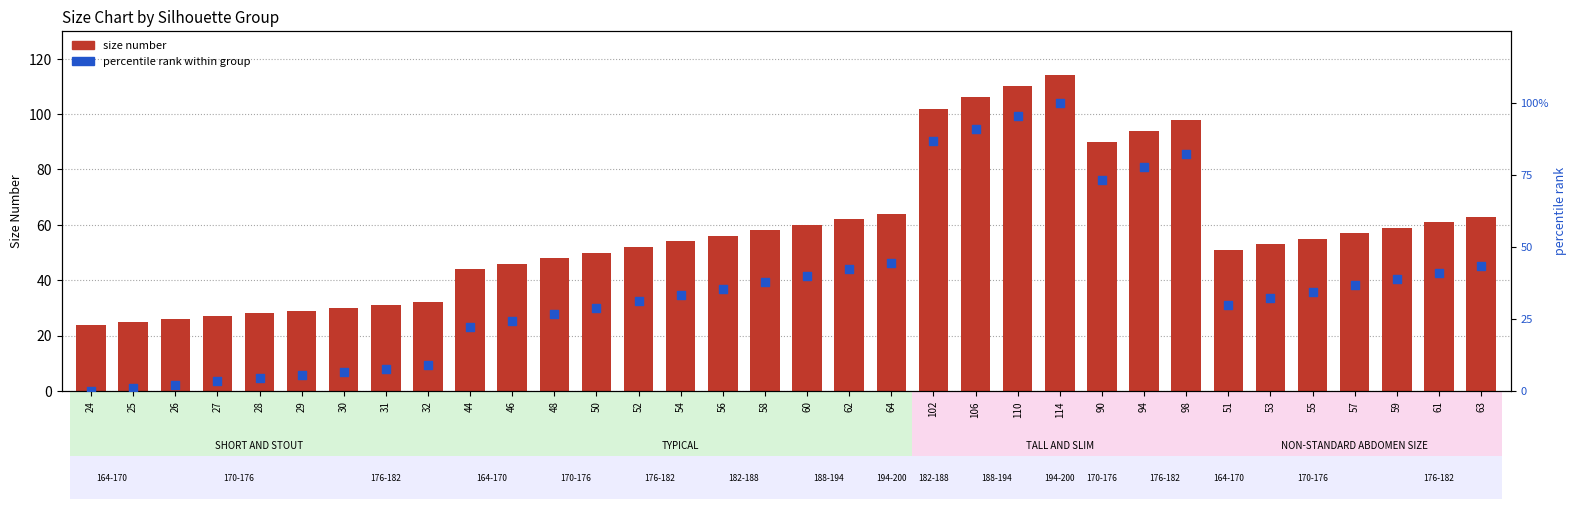

Which series has the largest total across all categories?

size number